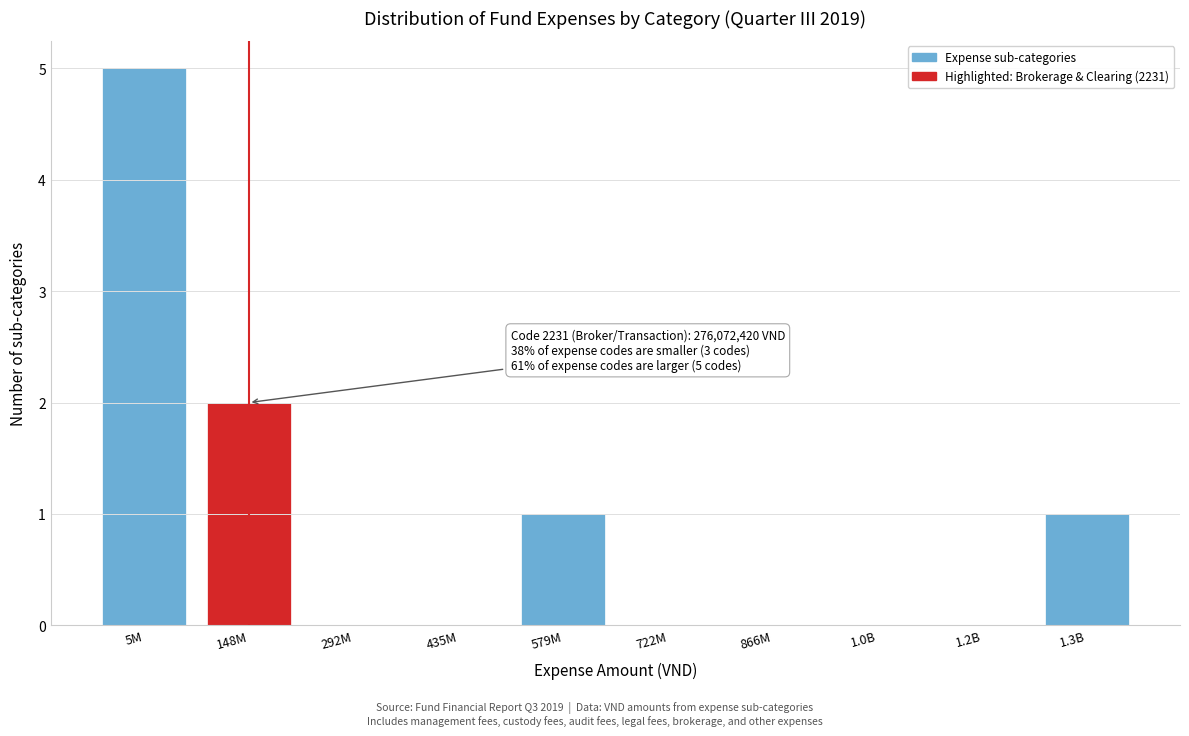

Reading right to left, transcribe all the data shown in this chart.

1.3B=1	1.2B=0	1.0B=0	866M=0	722M=0	579M=1	435M=0	292M=0	148M=2	5M=5